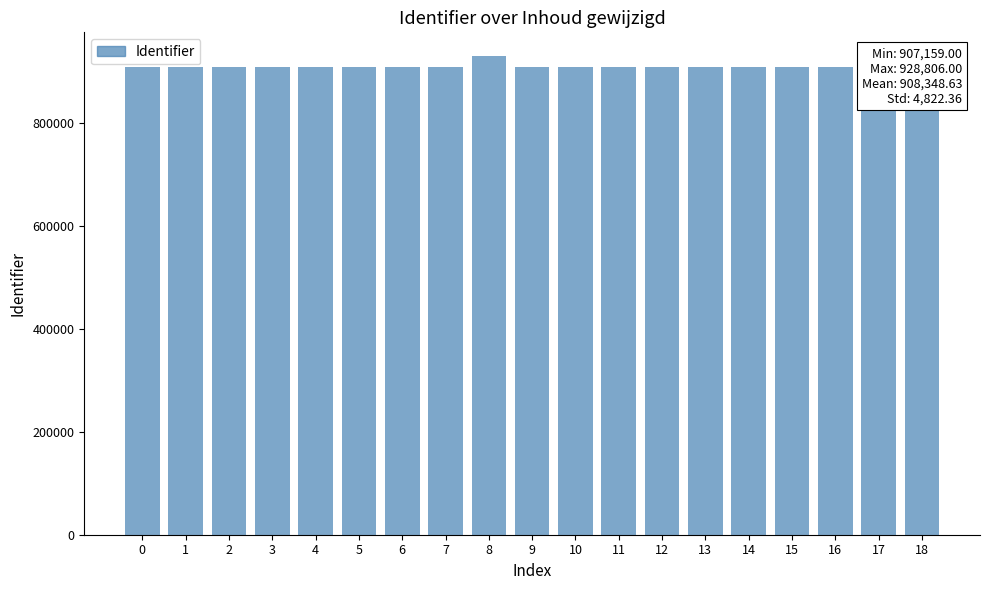

What is the change in value from 6 to 14?

+158